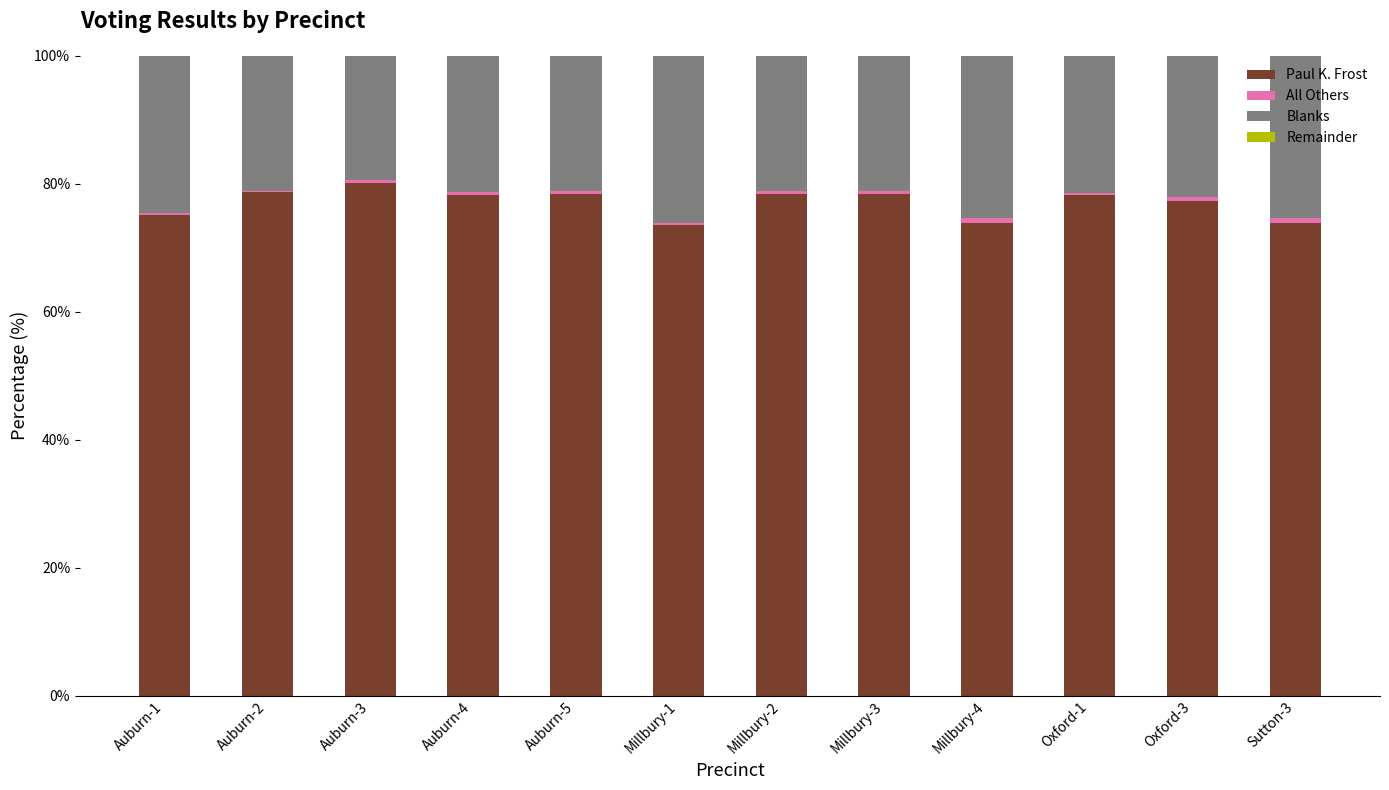

What is the sum of all Paul K. Frost values?

924.5